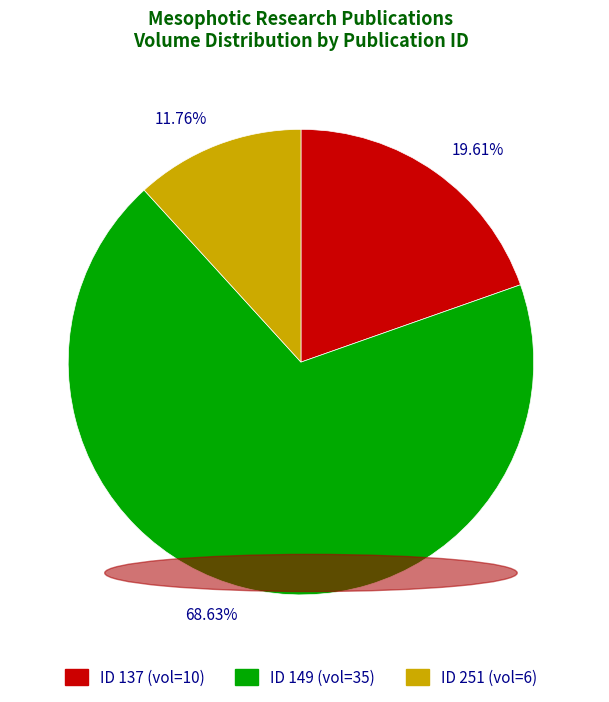

What is the smallest slice in the pie chart?

11.76%